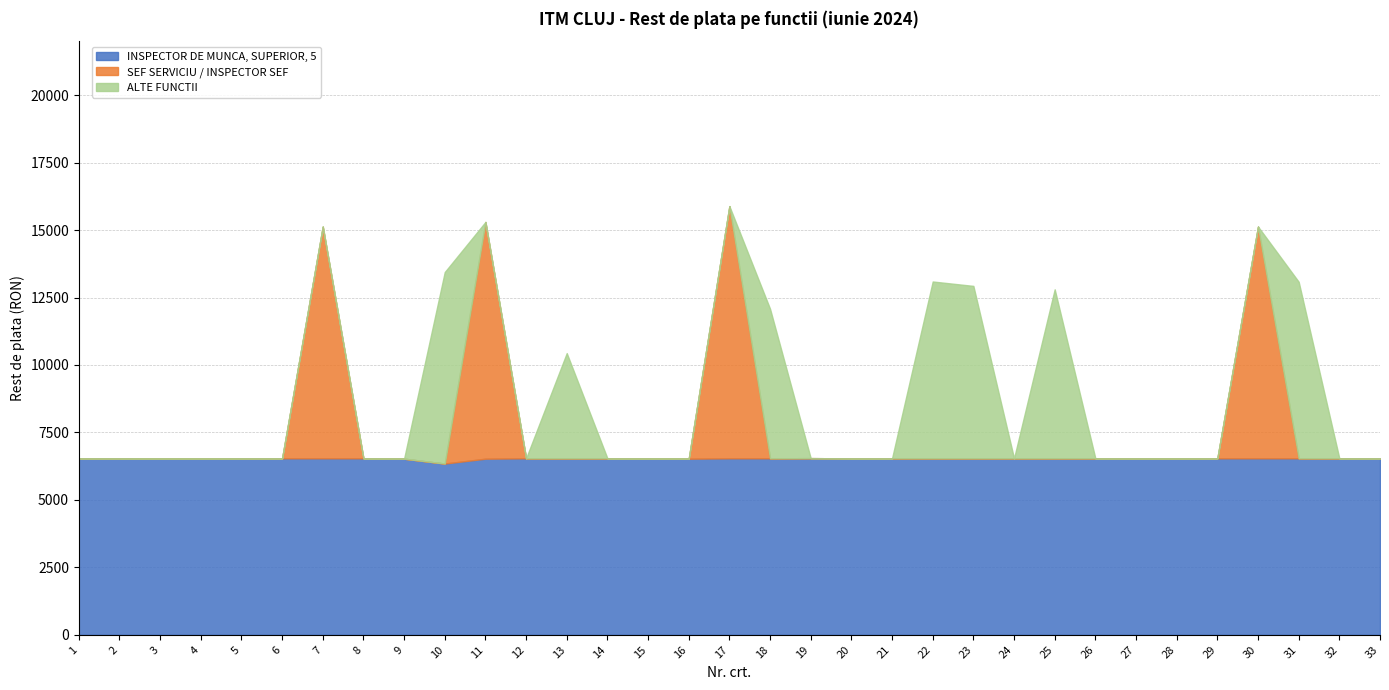

Rank the series by their maximum value, from highest to lowest.

SEF SERVICIU / INSPECTOR SEF, ALTE FUNCTII, INSPECTOR DE MUNCA, SUPERIOR, 5